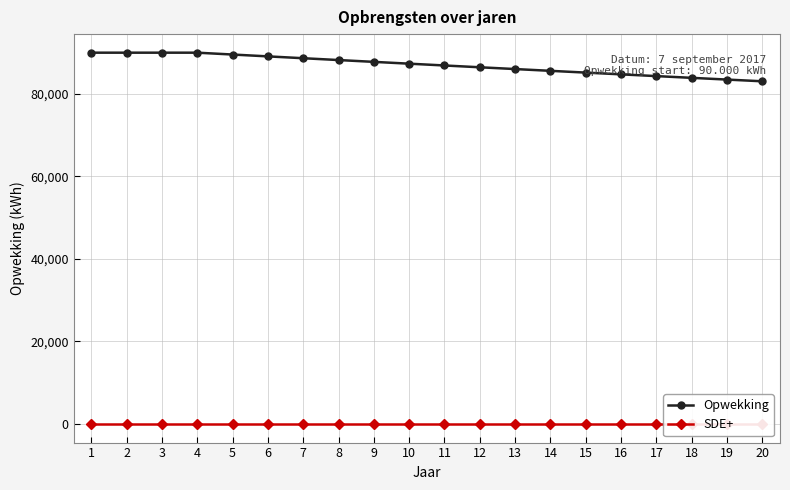

At 3, list the series in order from smallest to largest.

SDE+, Opwekking